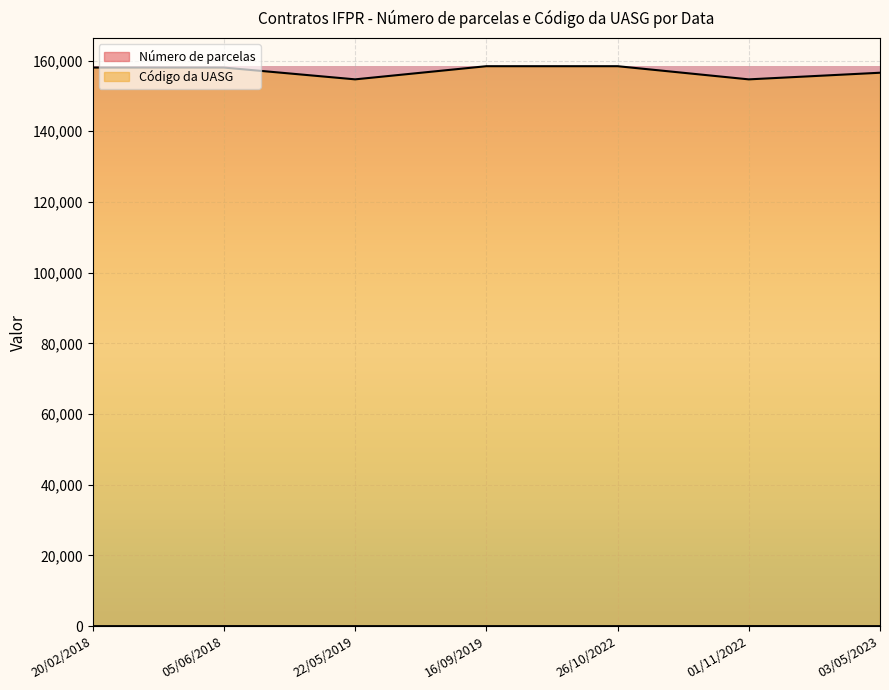

What is the sum of the Número de parcelas values at 16/09/2019 and 01/11/2022?

13